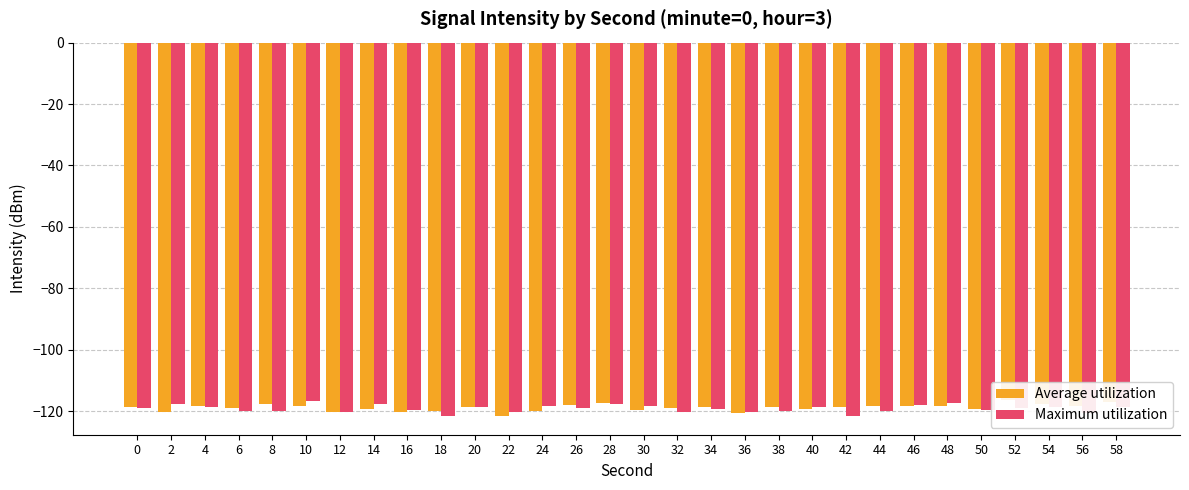

What are all the series names shown in the legend?

Average utilization, Maximum utilization